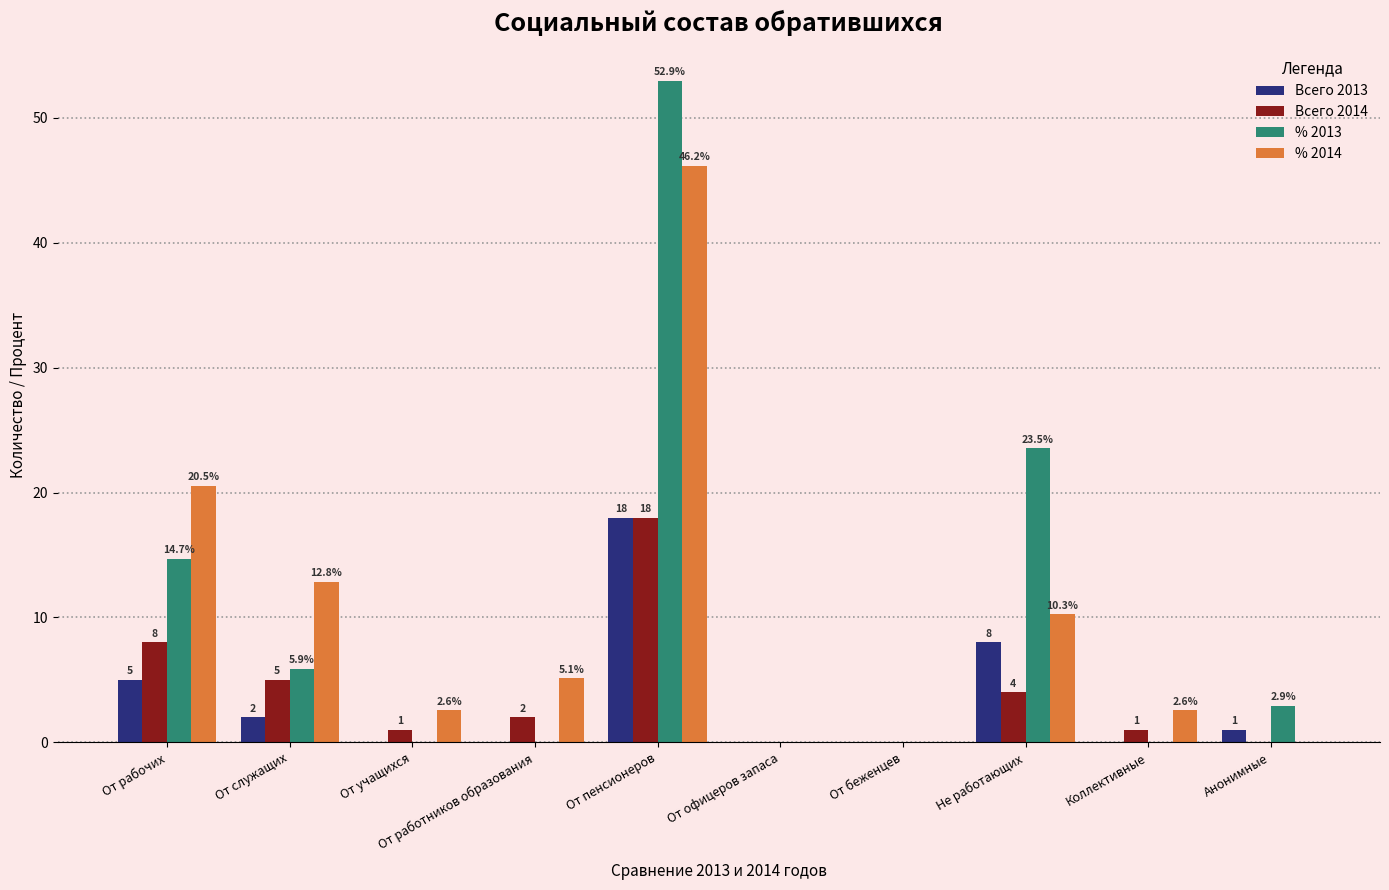

Is it true that Всего 2013 equals 12.1 at От пенсионеров?

False